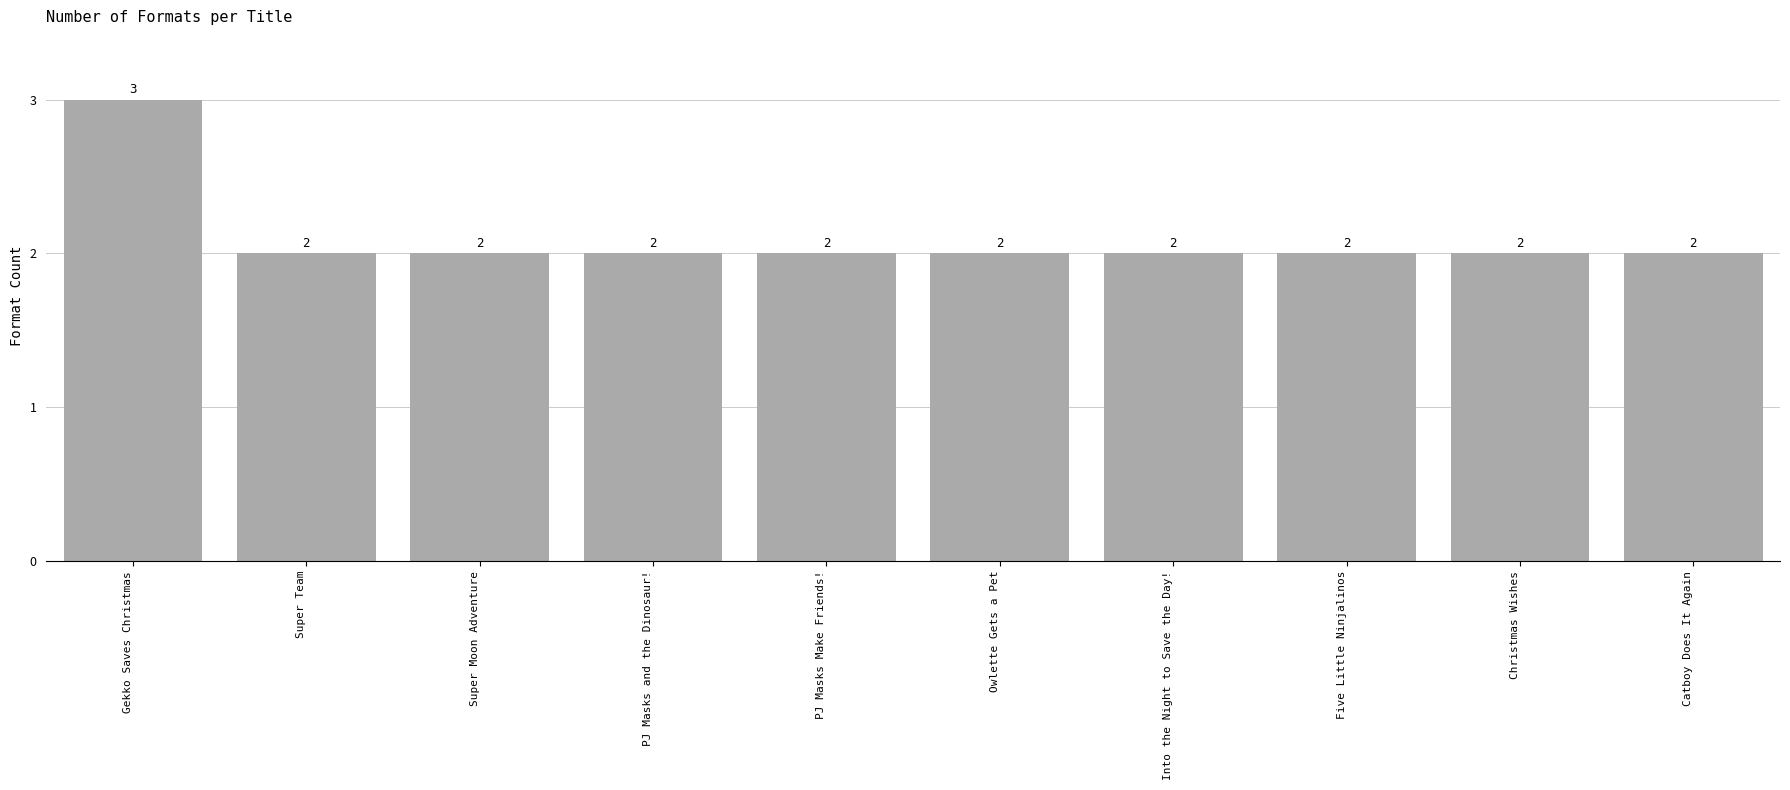

What is the label of the 6th bar from the right?

PJ Masks Make Friends!